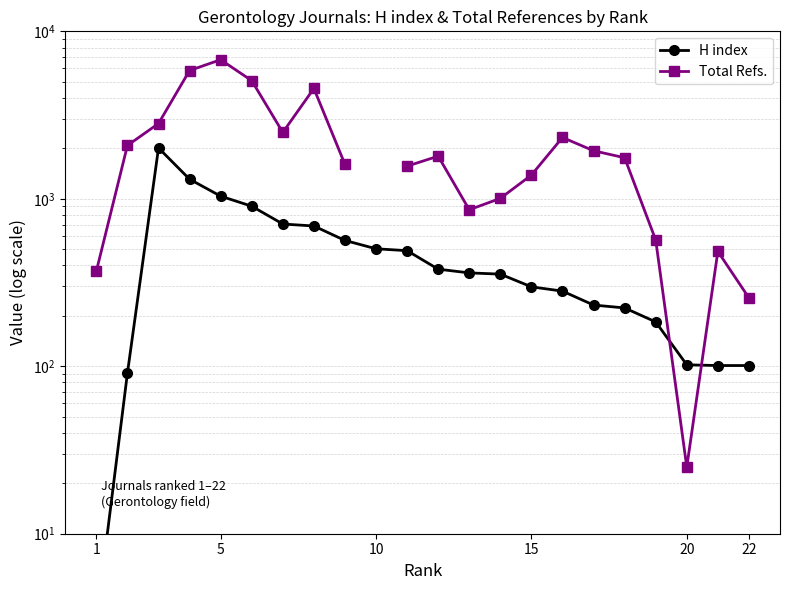

Does the chart have visible grid lines?

Yes